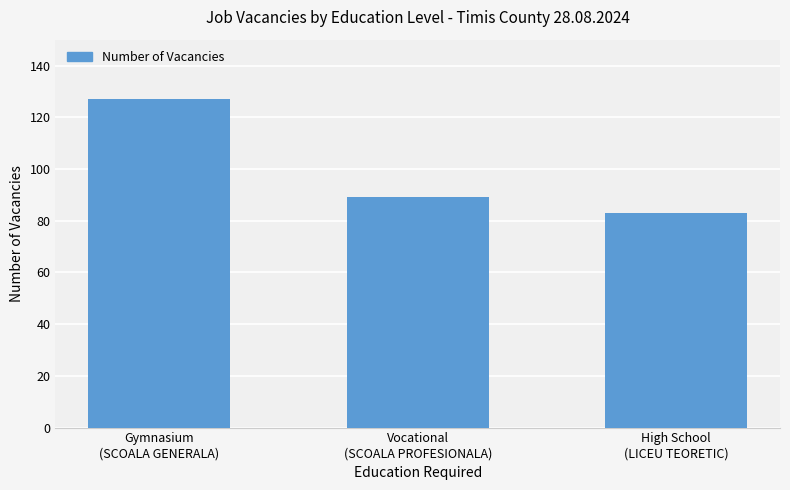

Count the number of categories in the chart.

3